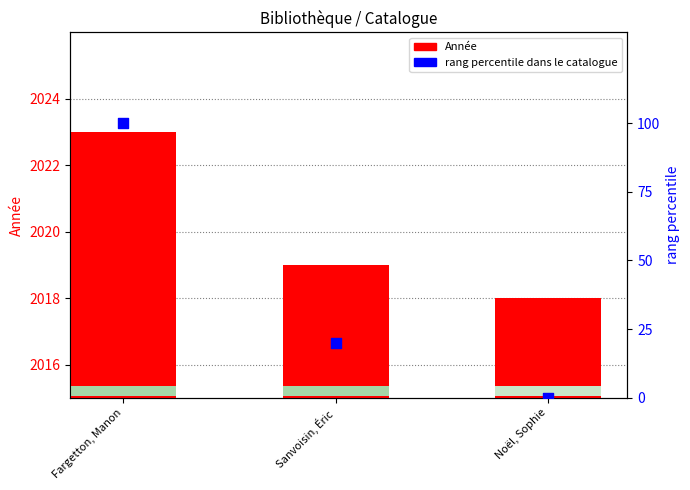

What is the total value across all series at Noël, Sophie?

2018